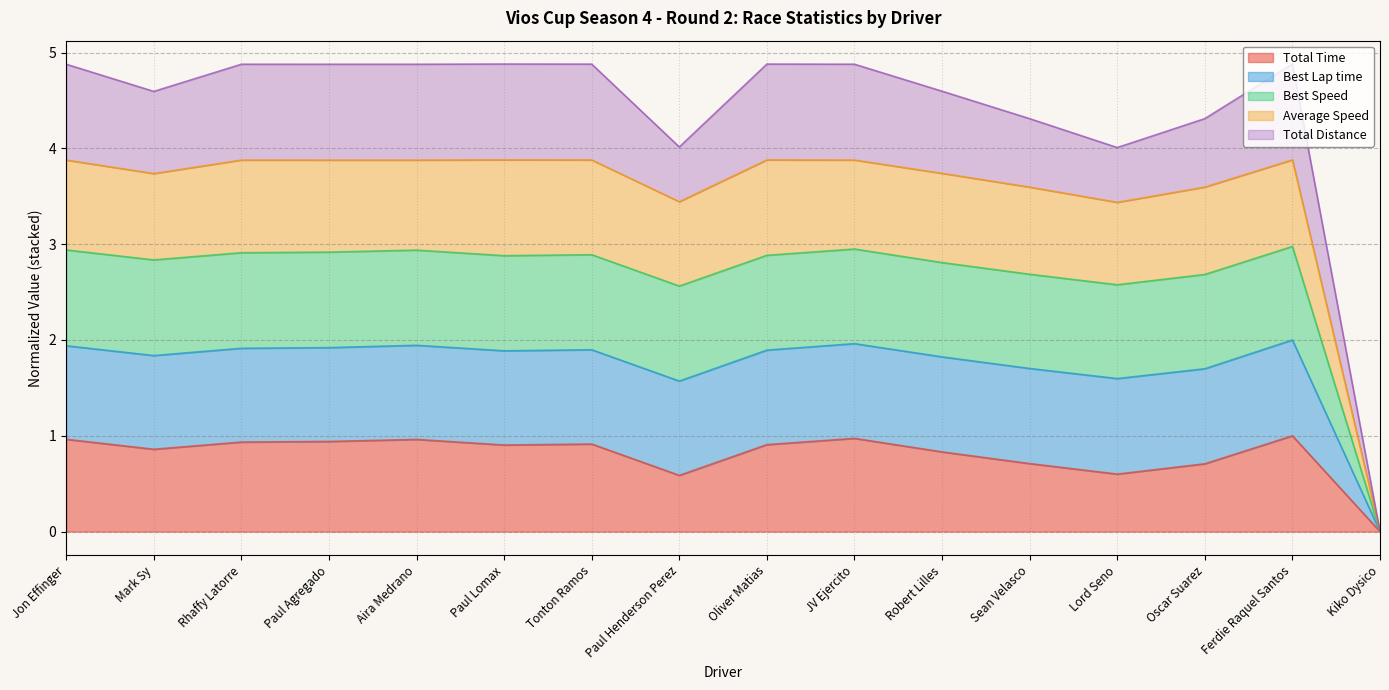

What value does the Total Time series have at Mark Sy?

0.9